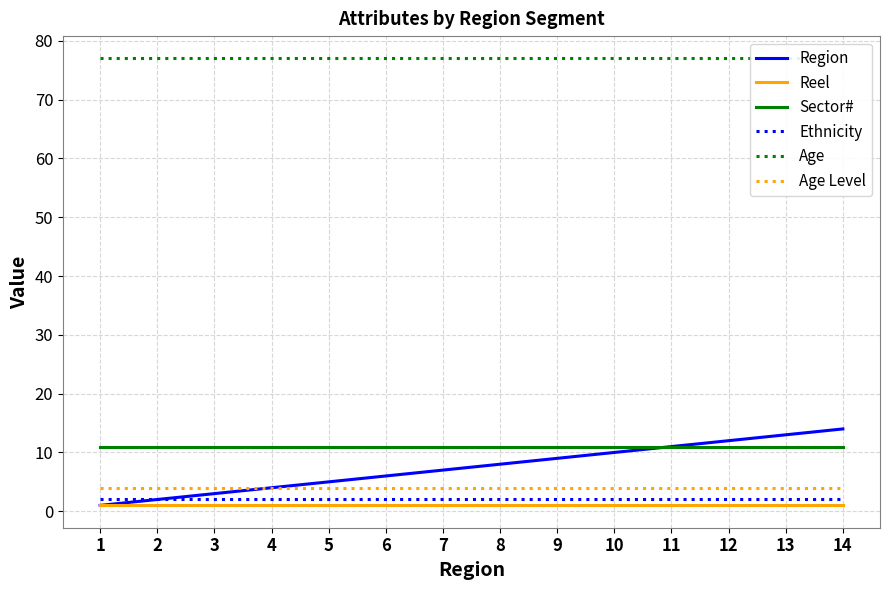

Reading right to left, what are all the values shown in this chart?

Region: 14=14	13=13	12=12	11=11	10=10	9=9	8=8	7=7	6=6	5=5	4=4	3=3	2=2	1=1
Reel: 14=1	13=1	12=1	11=1	10=1	9=1	8=1	7=1	6=1	5=1	4=1	3=1	2=1	1=1
Sector#: 14=11	13=11	12=11	11=11	10=11	9=11	8=11	7=11	6=11	5=11	4=11	3=11	2=11	1=11
Ethnicity: 14=2	13=2	12=2	11=2	10=2	9=2	8=2	7=2	6=2	5=2	4=2	3=2	2=2	1=2
Age: 14=77	13=77	12=77	11=77	10=77	9=77	8=77	7=77	6=77	5=77	4=77	3=77	2=77	1=77
Age Level: 14=4	13=4	12=4	11=4	10=4	9=4	8=4	7=4	6=4	5=4	4=4	3=4	2=4	1=4